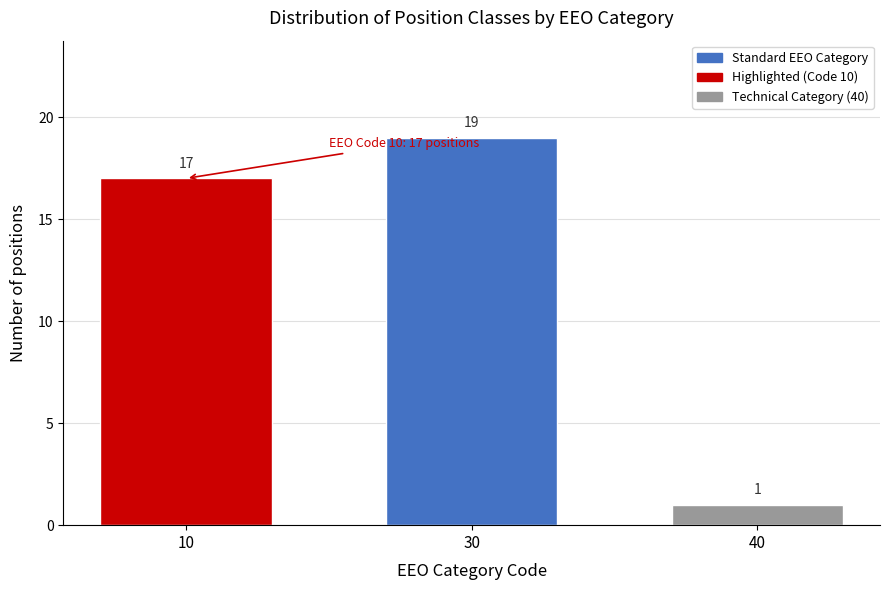

Reading left to right, extract all data points from this chart.

10=17	30=19	40=1